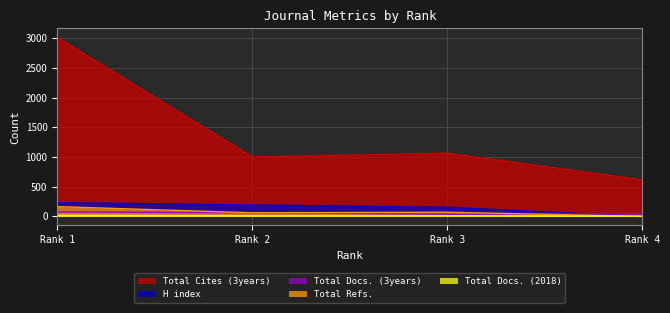

True or false: Total Cites (3years) has more than 0 interior local peaks.

True